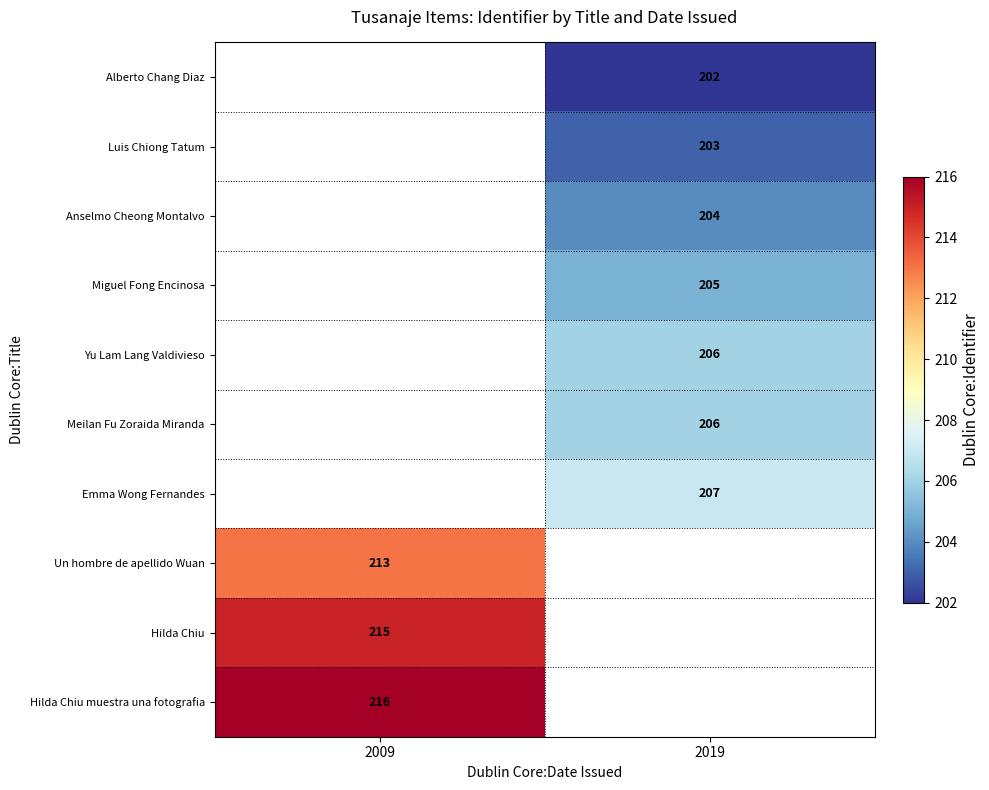

What is the greatest value displayed?

216.0